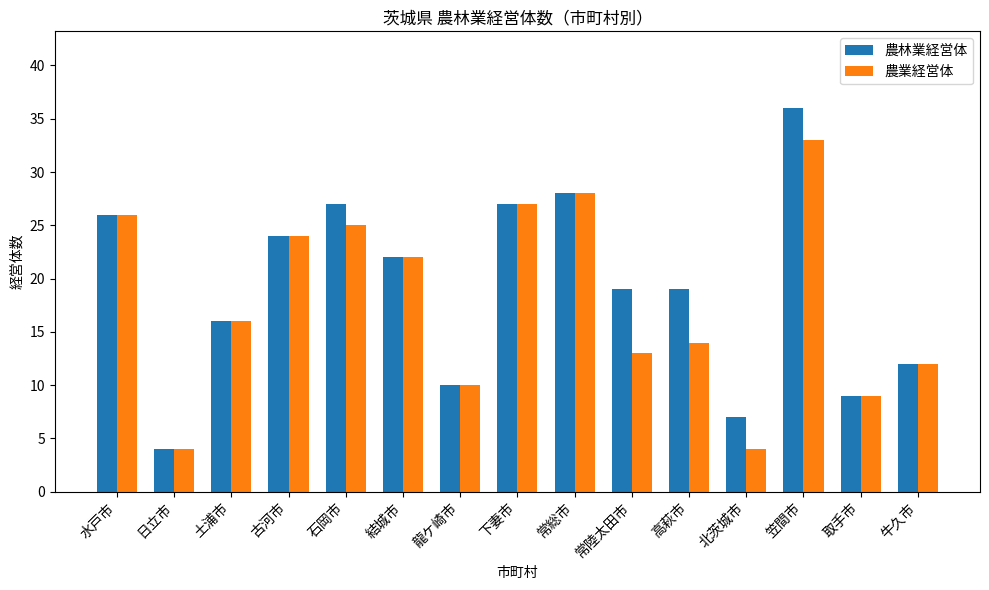

What are all the series names shown in the legend?

農林業経営体, 農業経営体